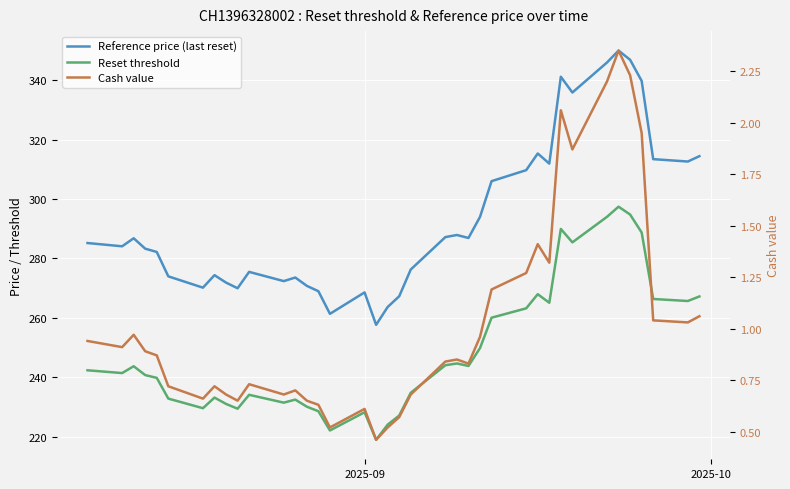

How many lines are shown in the chart?

3